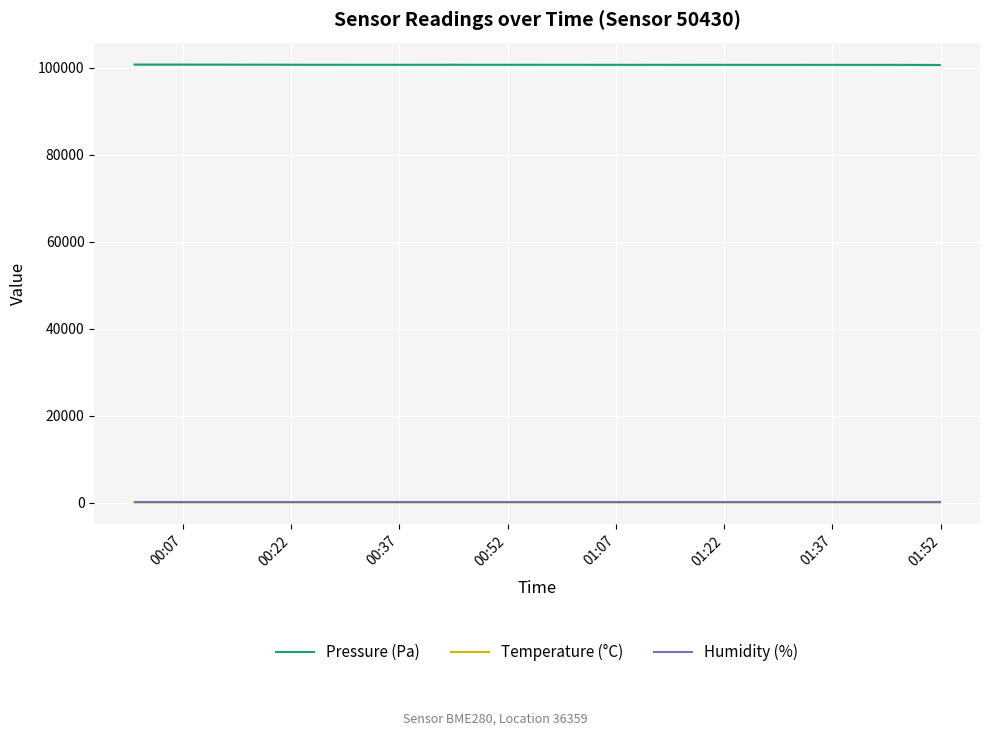

True or false: Temperature (°C) and Pressure (Pa) cross at least once.

False